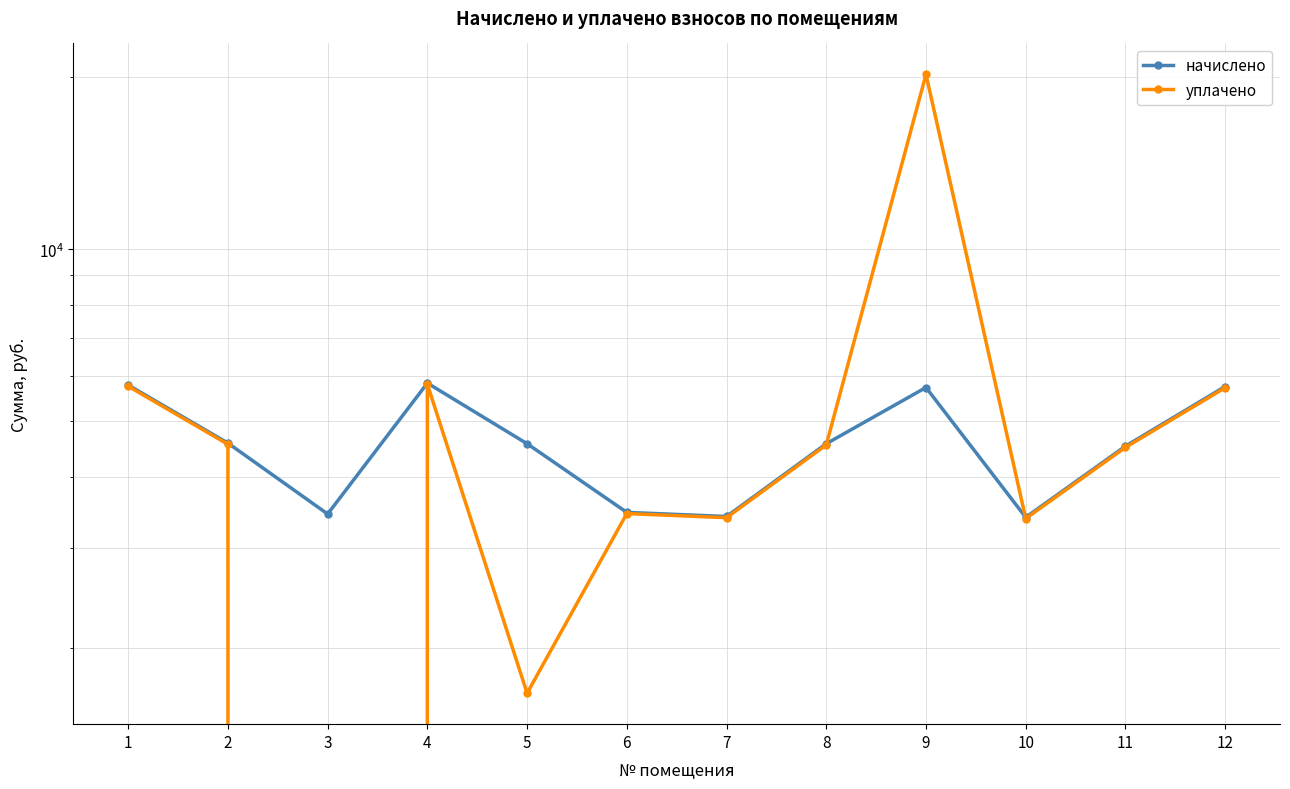

What are all the series names shown in the legend?

начислено, уплачено